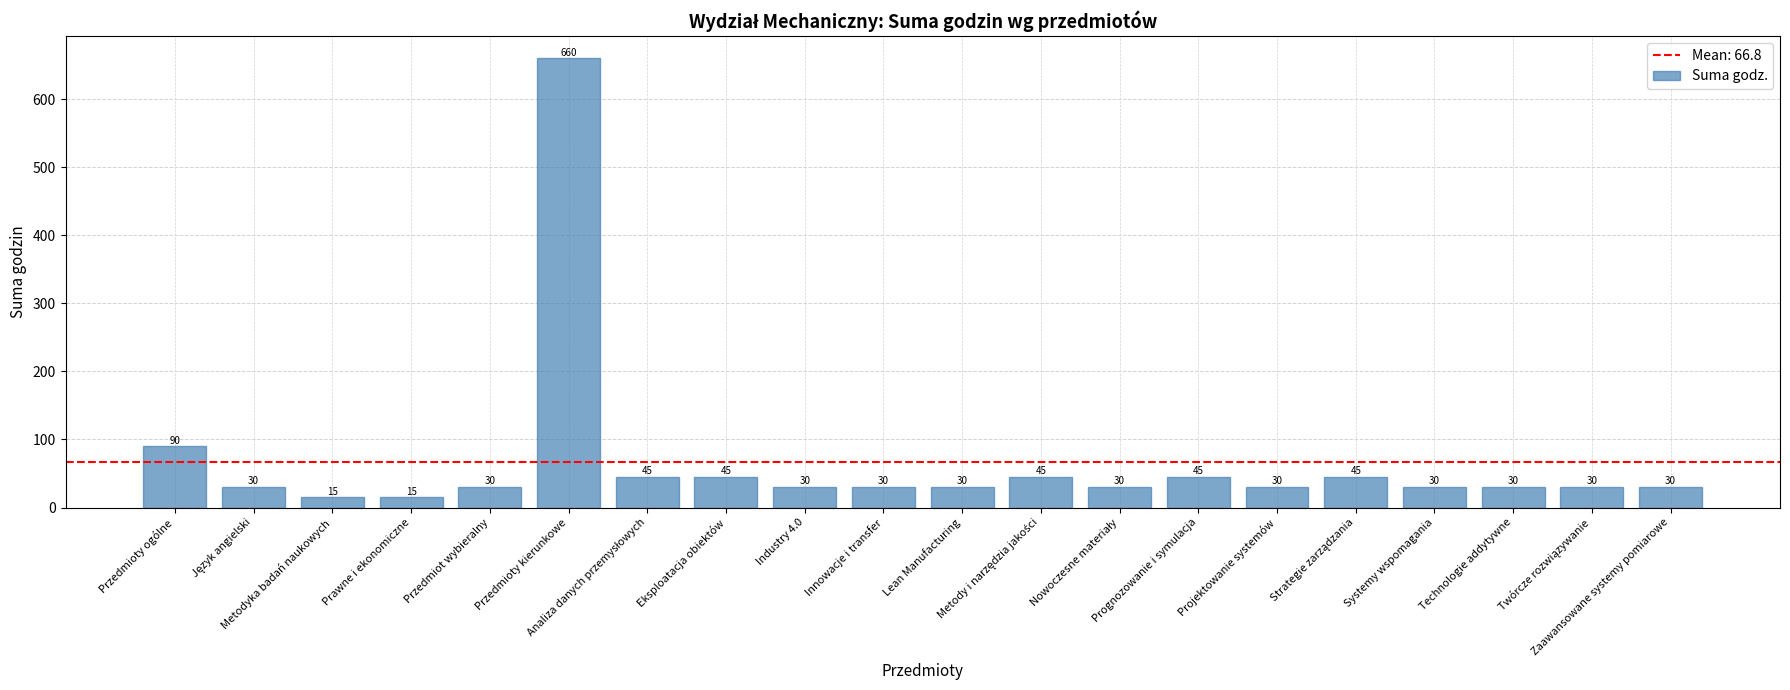

Reading left to right, list all the values displayed in this chart.

90	30	15	15	30	660	45	45	30	30	30	45	30	45	30	45	30	30	30	30